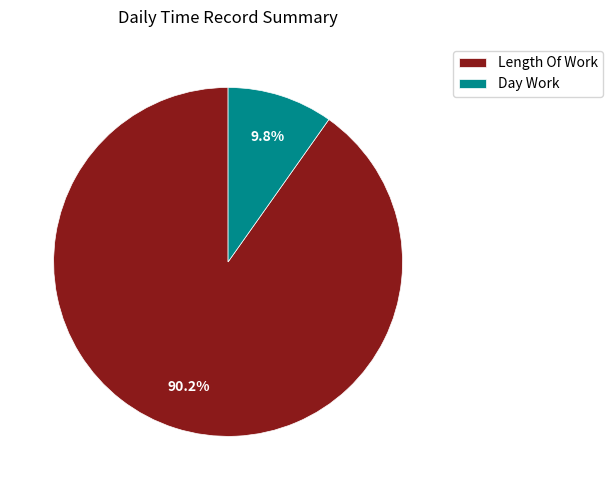

What is the ratio of the value at Length Of Work to the value at Day Work?

9.2